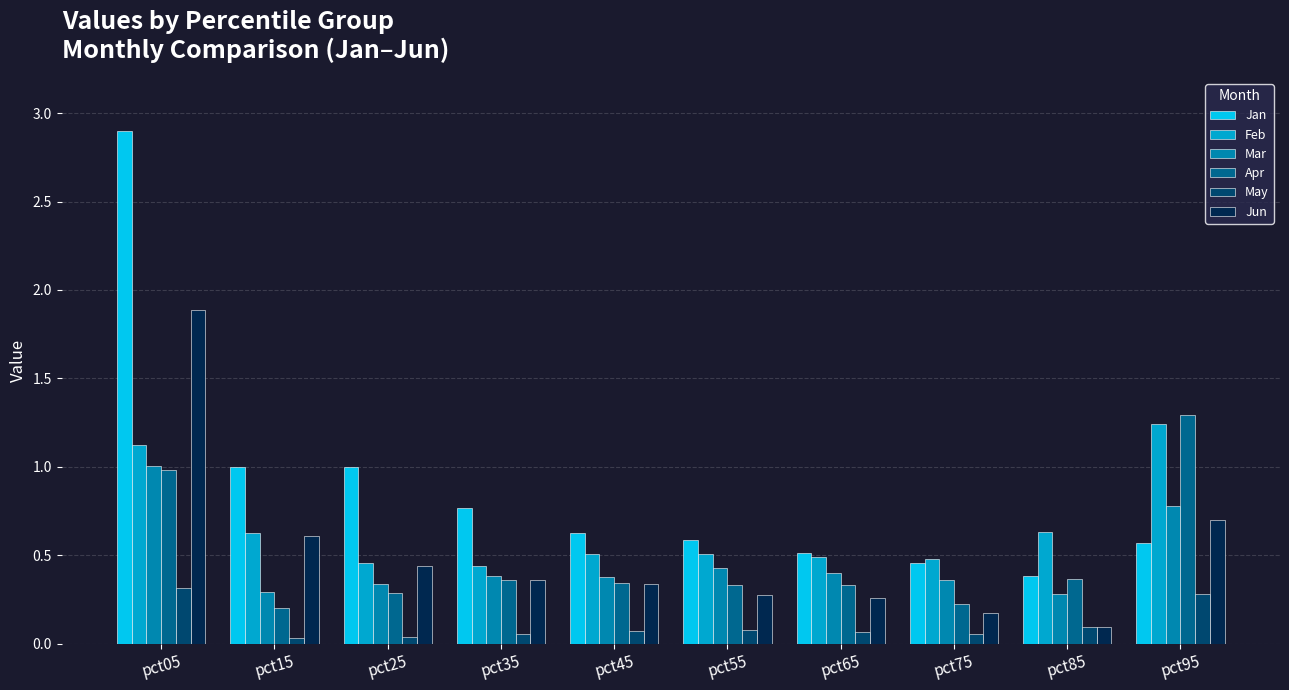

What is the lowest value of the Apr series?

0.2